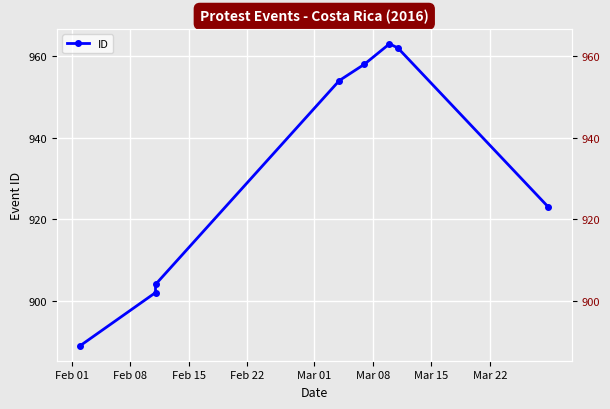

Does the chart display data point markers on the line(s)?

Yes